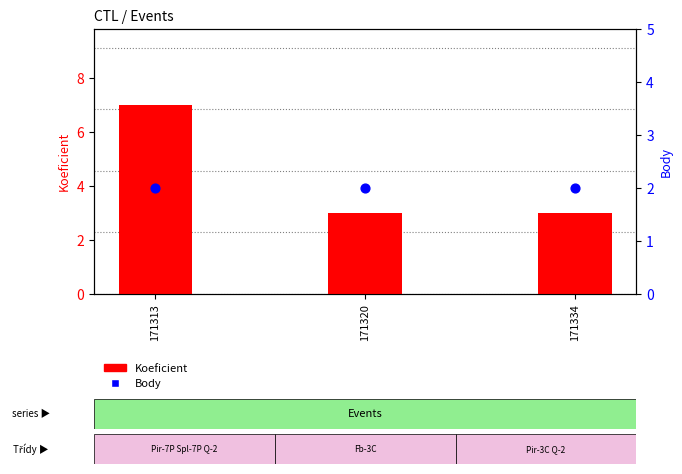

Which series has the largest total across all categories?

Koeficient